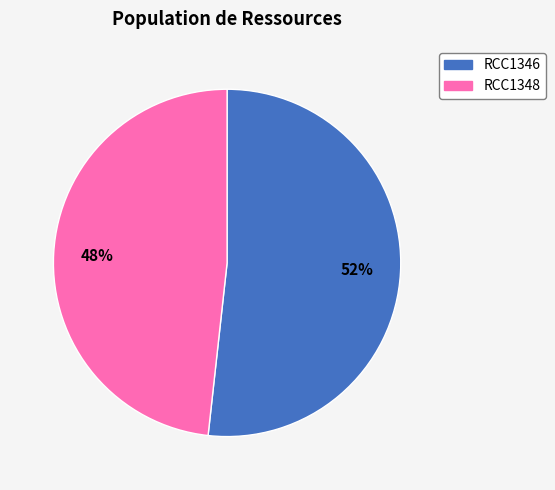

Is it true that RCC1348 is 61% of the pie?

False